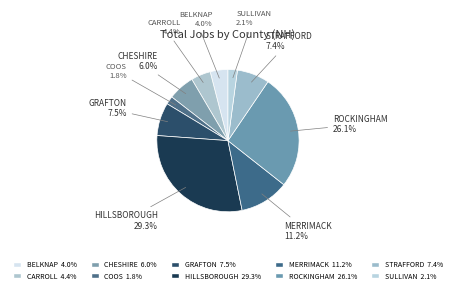

Does CARROLL represent more than half of the total?

No